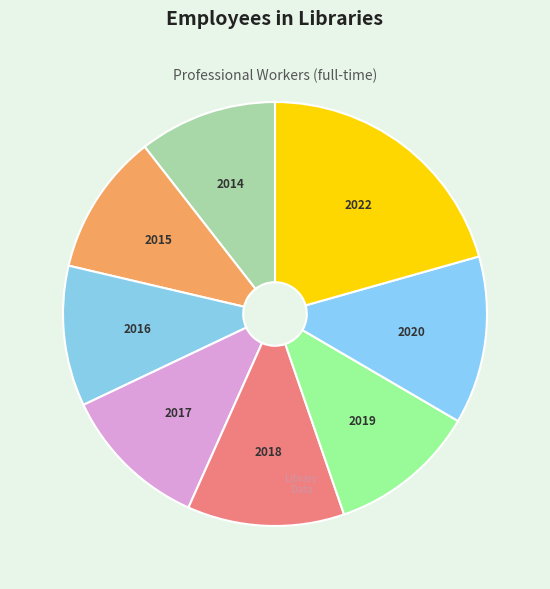

Is there any slice that represents more than half of the pie?

No